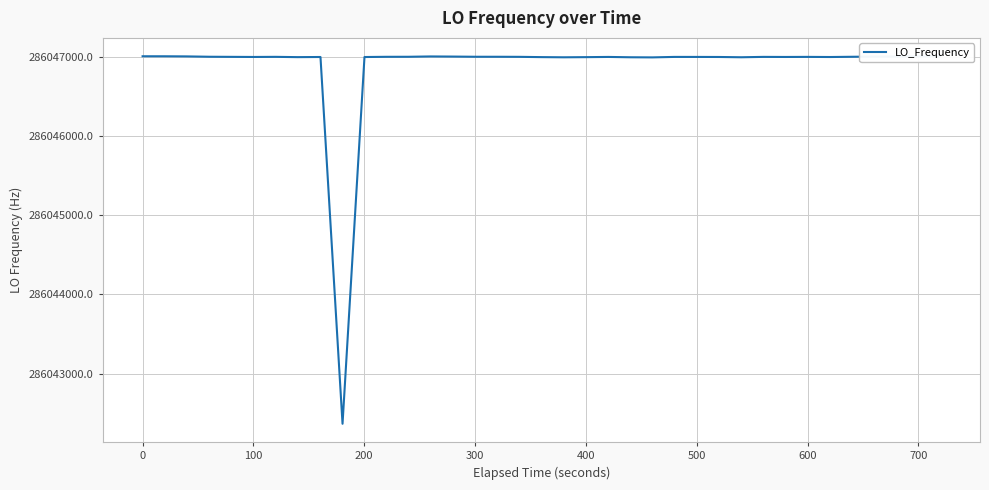

What is the difference between the maximum and minimum values?

4641.1